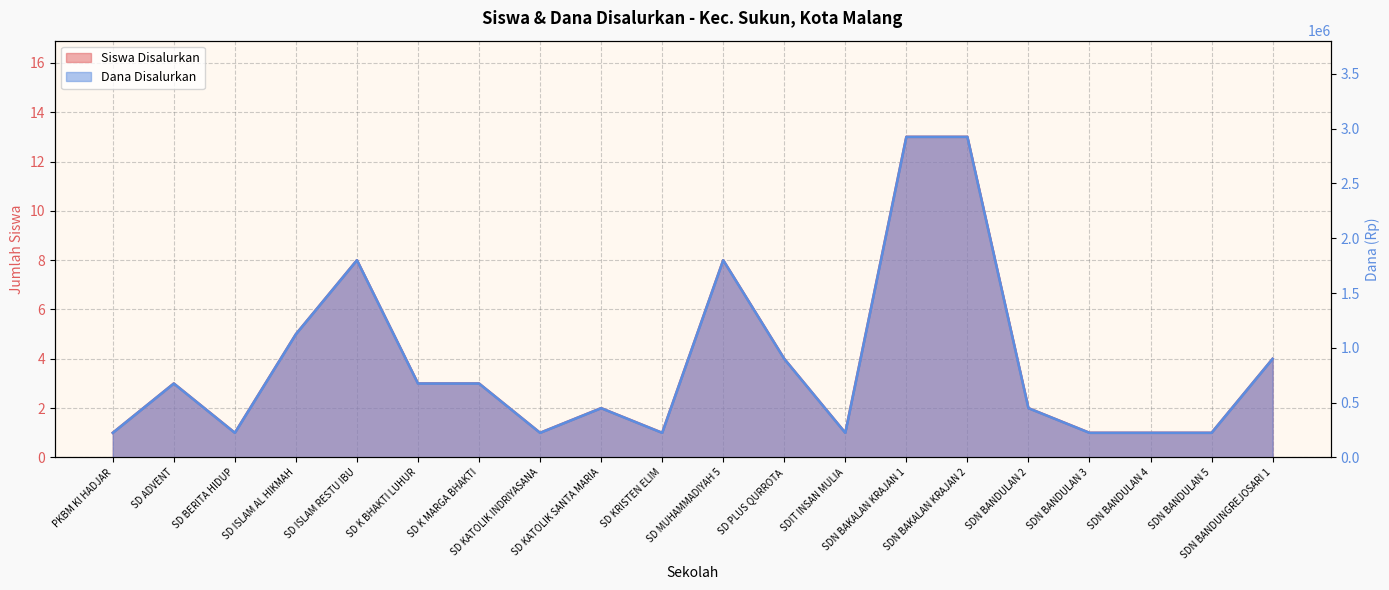

Reading left to right, transcribe all the data shown in this chart.

Siswa Disalurkan: 1	3	1	5	8	3	3	1	2	1	8	4	1	13	13	2	1	1	1	4
Dana Disalurkan: 225000	675000	225000	1125000	1800000	675000	675000	225000	450000	225000	1800000	900000	225000	2925000	2925000	450000	225000	225000	225000	900000